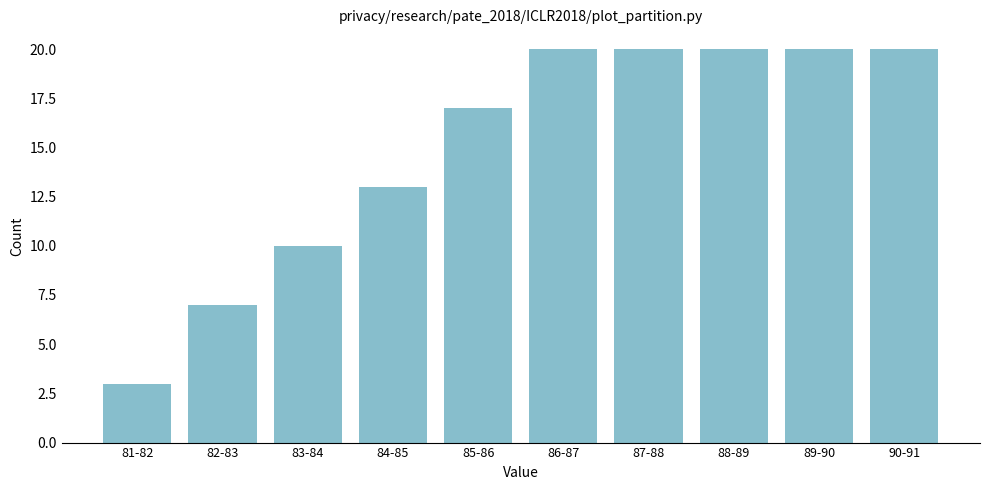

Reading right to left, list all the values displayed in this chart.

20	20	20	20	20	17	13	10	7	3